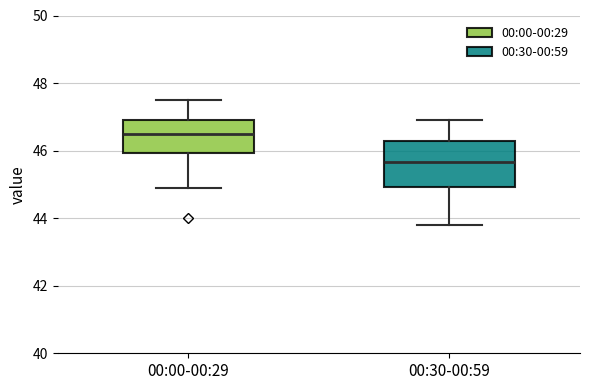

Which box is the tallest, from its lower edge to its upper edge?

00:30-00:59